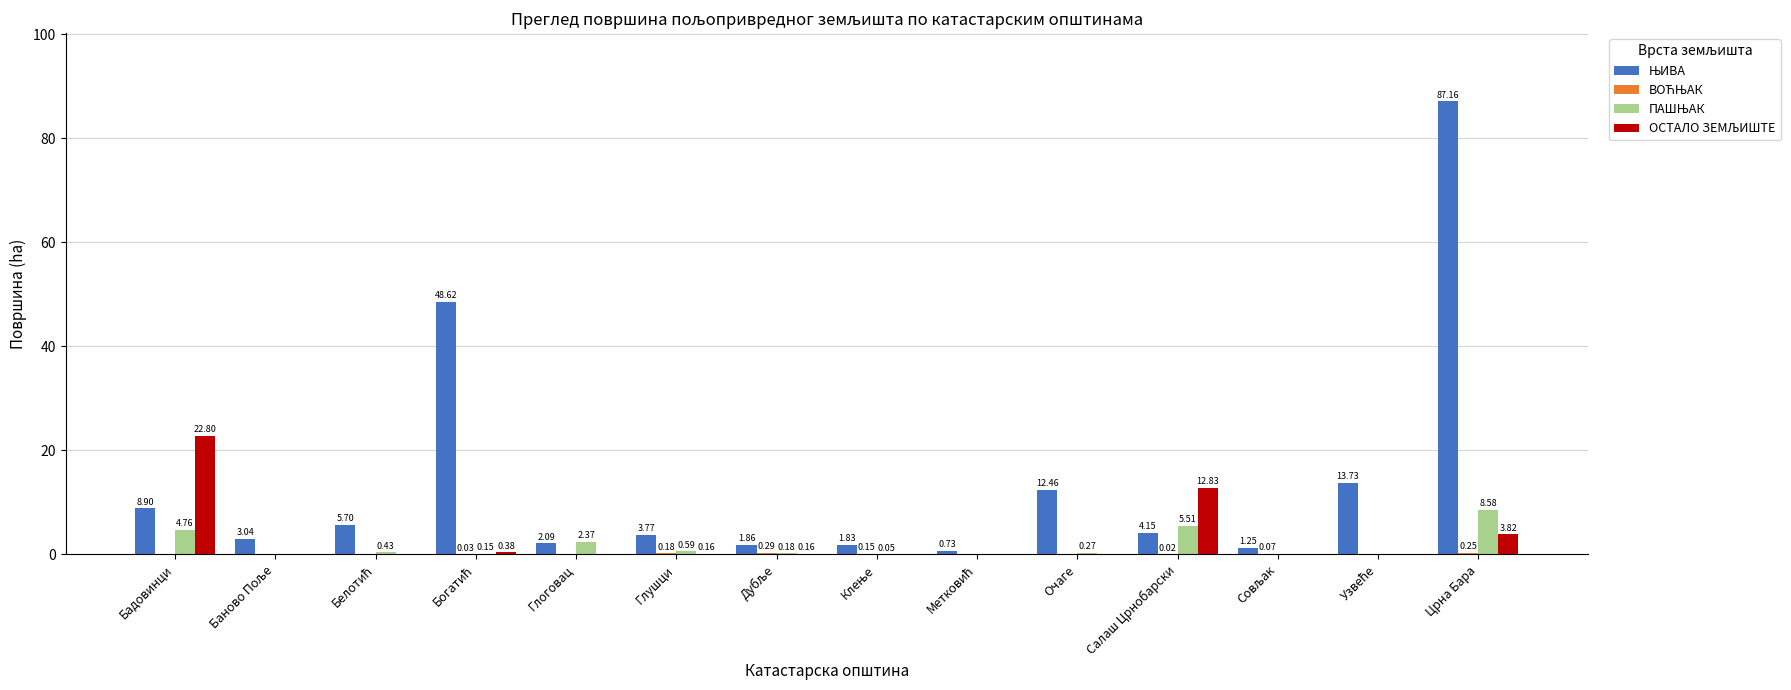

At which category is the sum across all series the highest?

Црна Бара